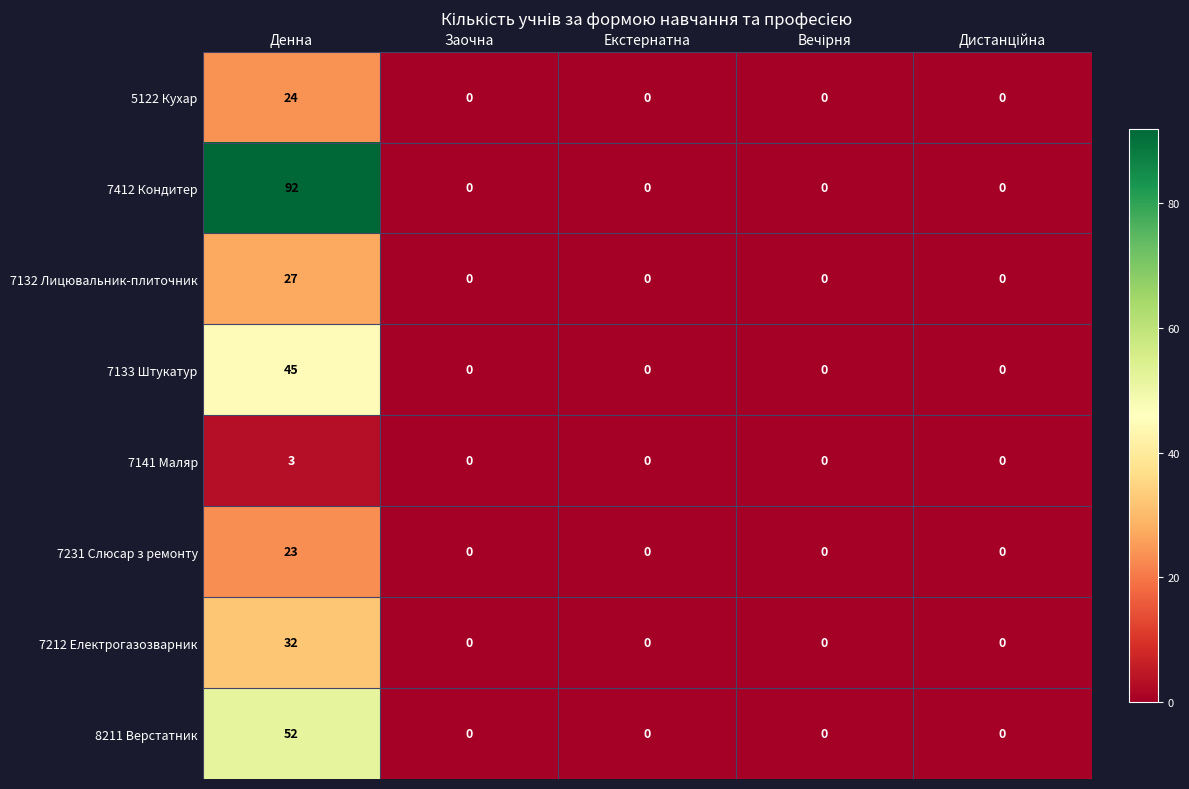

What is the sum of all 7132 Лицювальник-плиточник values?

27